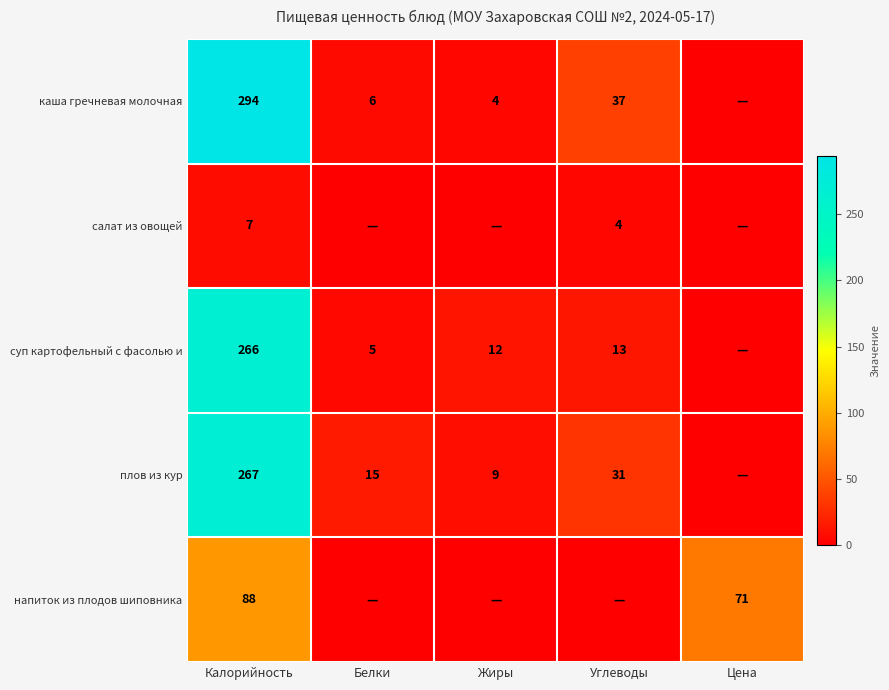

At which category does the chart reach its peak across all series?

Калорийность